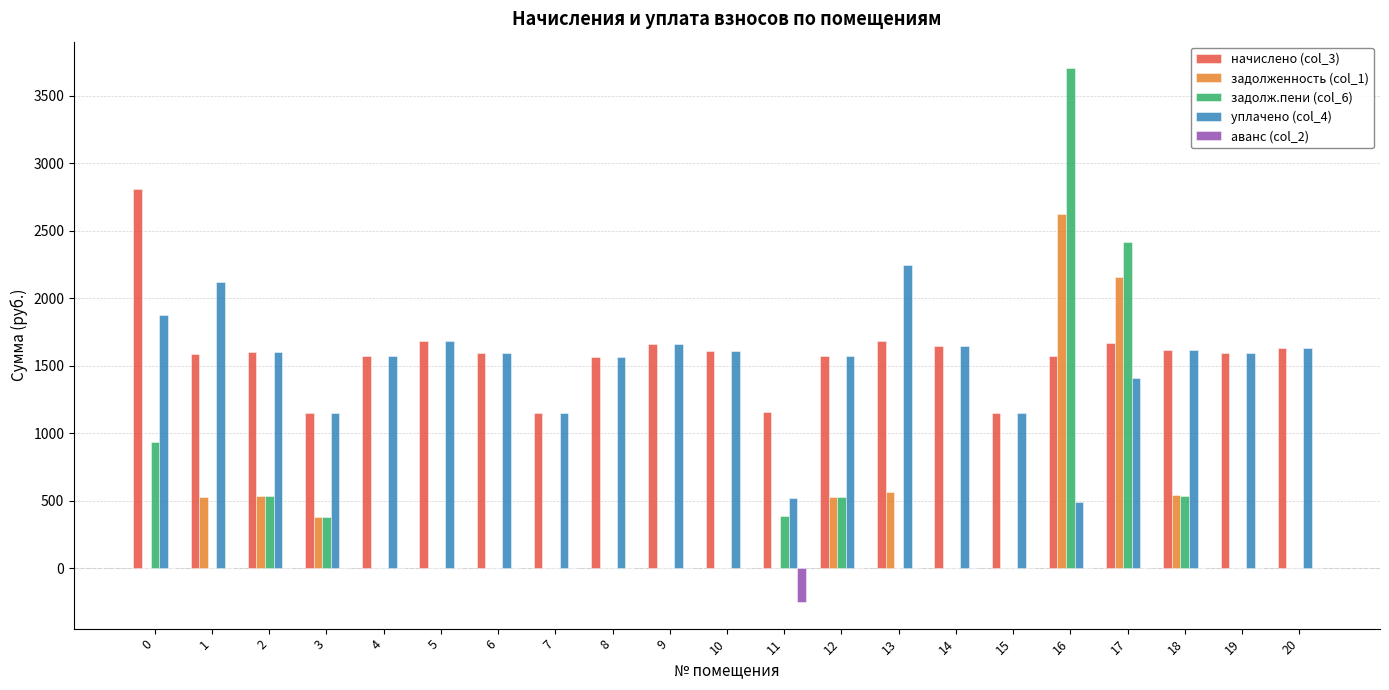

Between 11 and 20, which series saw the biggest shift?

уплачено (col_4)